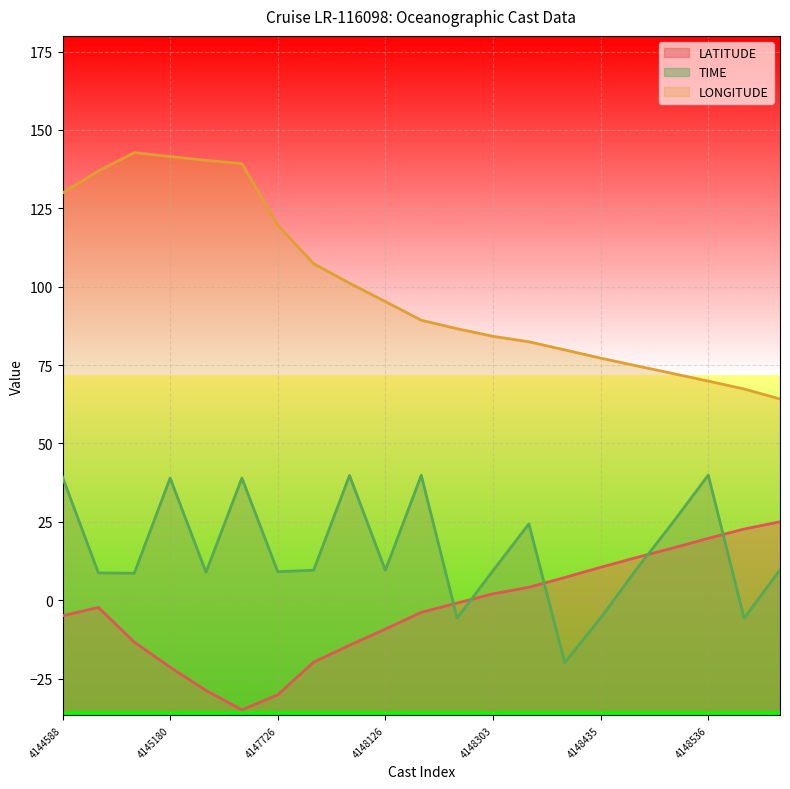

What is the difference between the maximum and second lowest values in the LATITUDE series?

55.2